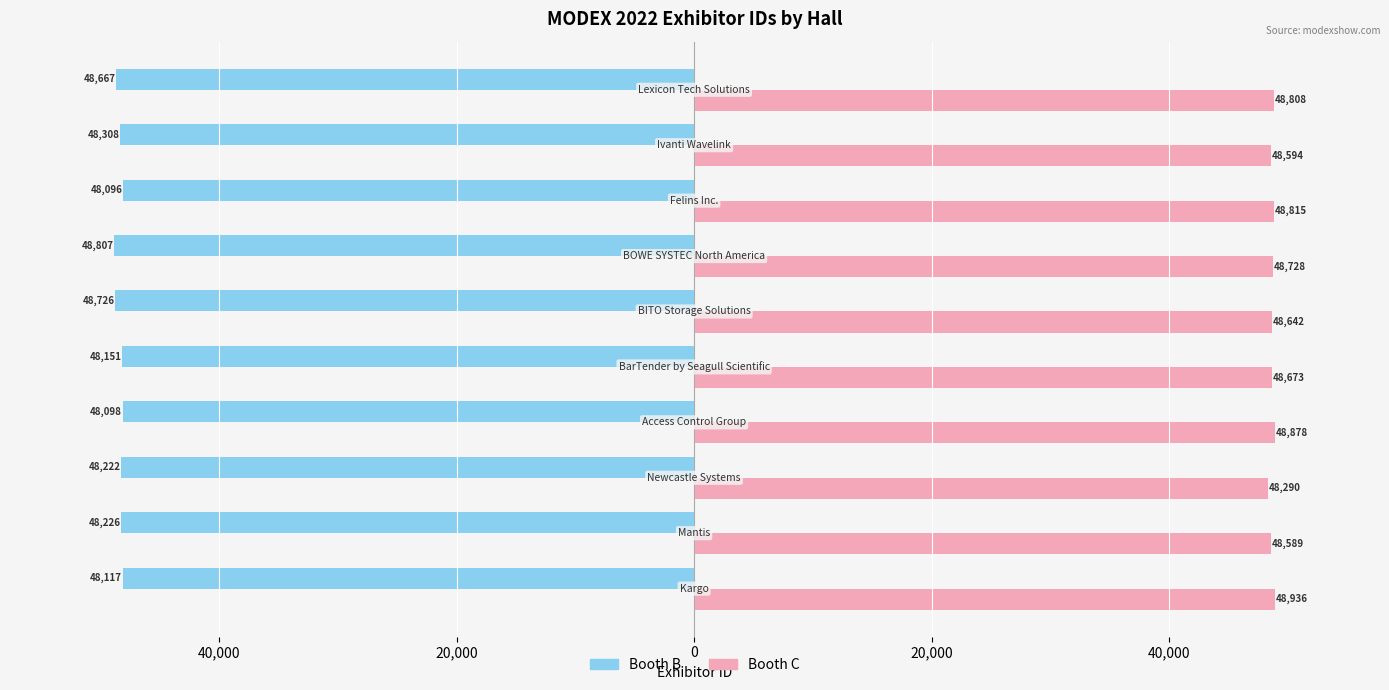

What are all the series names shown in the legend?

Booth B, Booth C